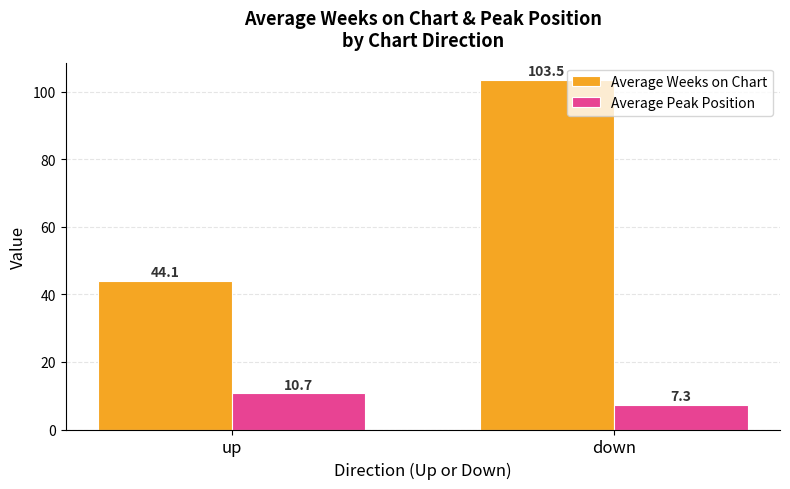

How many values in the Average Peak Position series exceed 10?

1